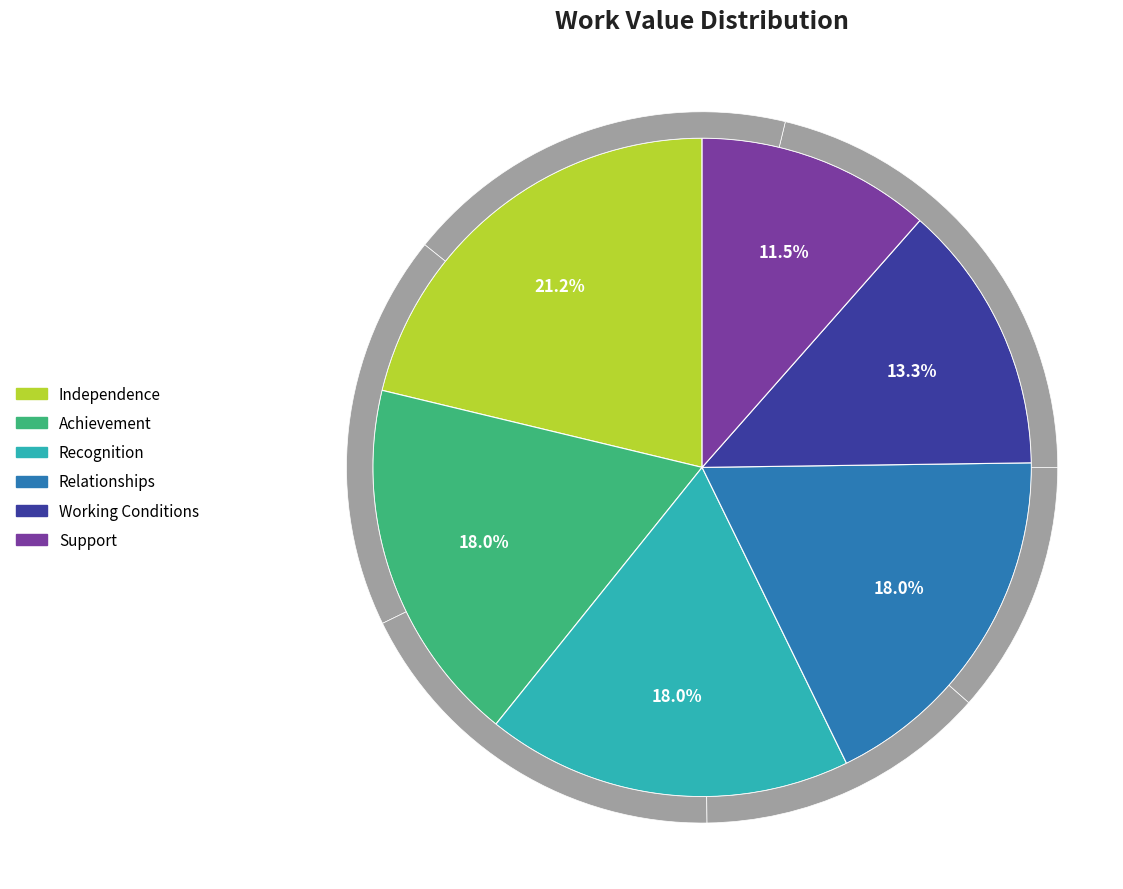

Does any single category account for the majority?

No